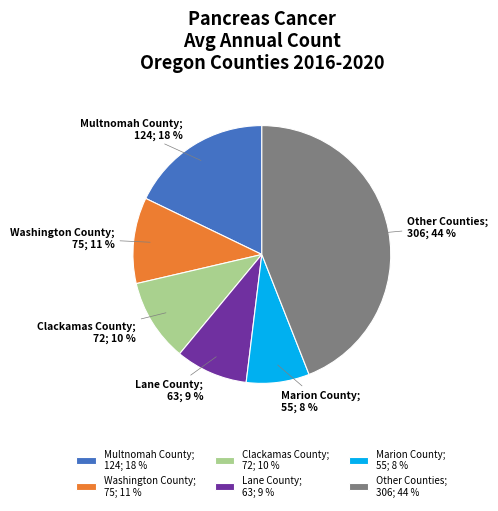

How many slices are in this pie chart?

6